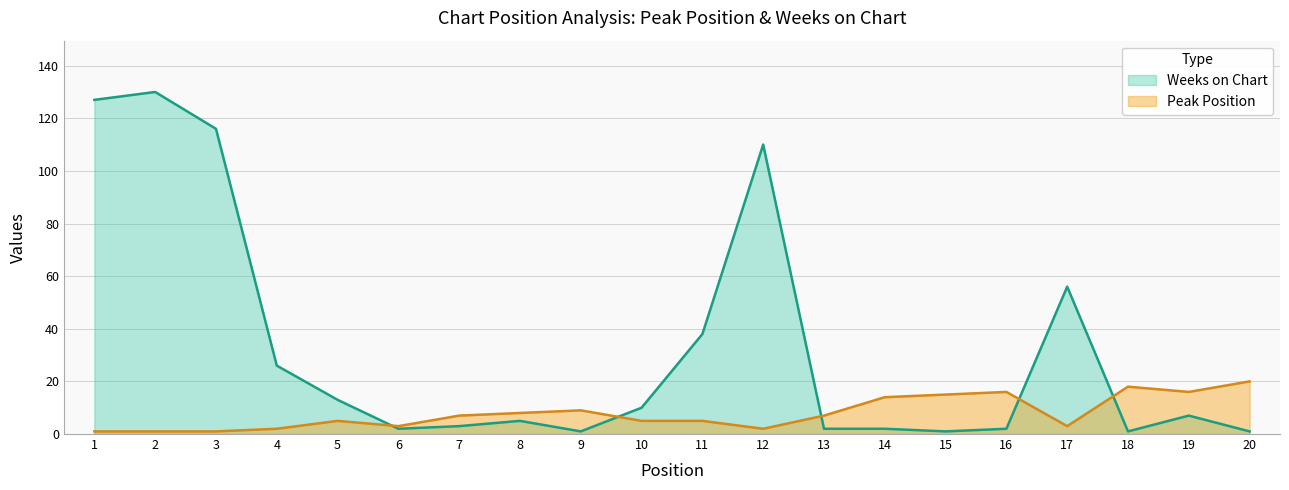

Count the number of data series in this chart.

2